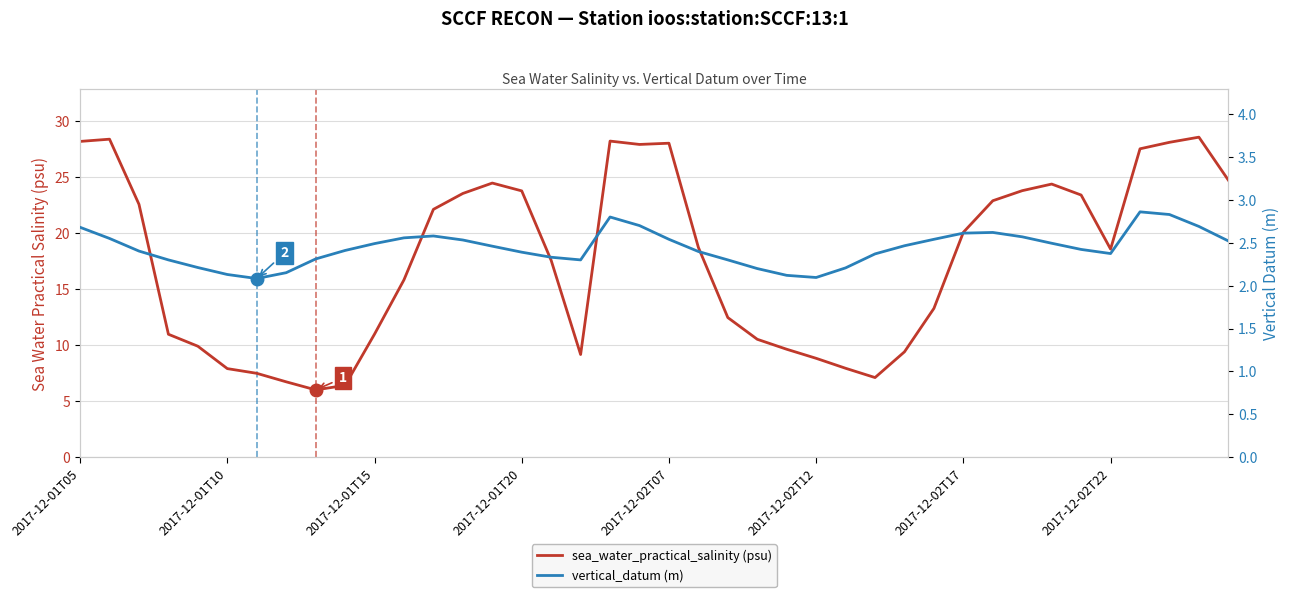

True or false: vertical_datum (m) and sea_water_practical_salinity (psu) cross at least once.

False